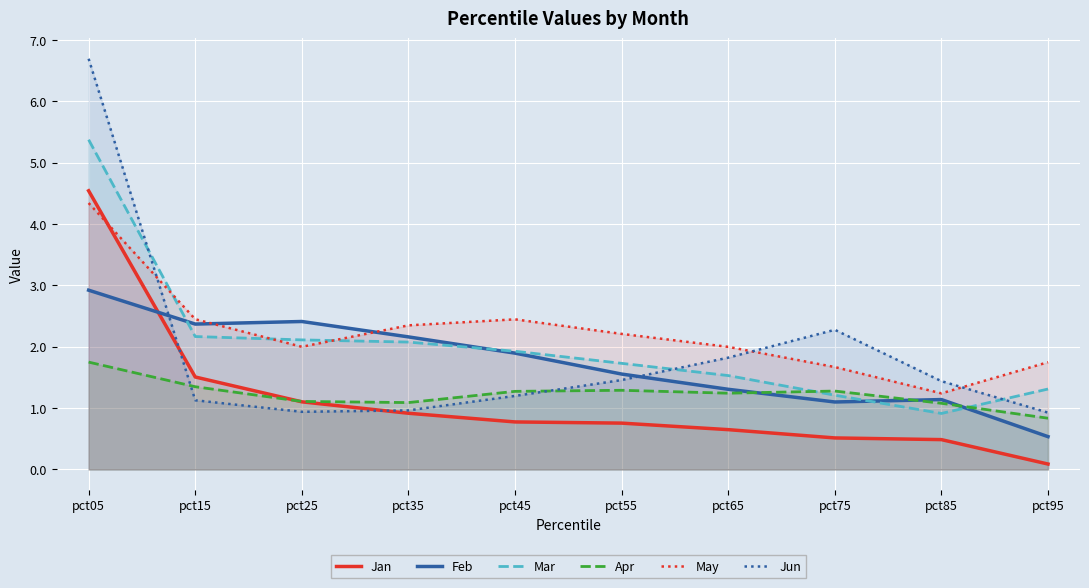

At how many categories does at least one series exceed 5?

1